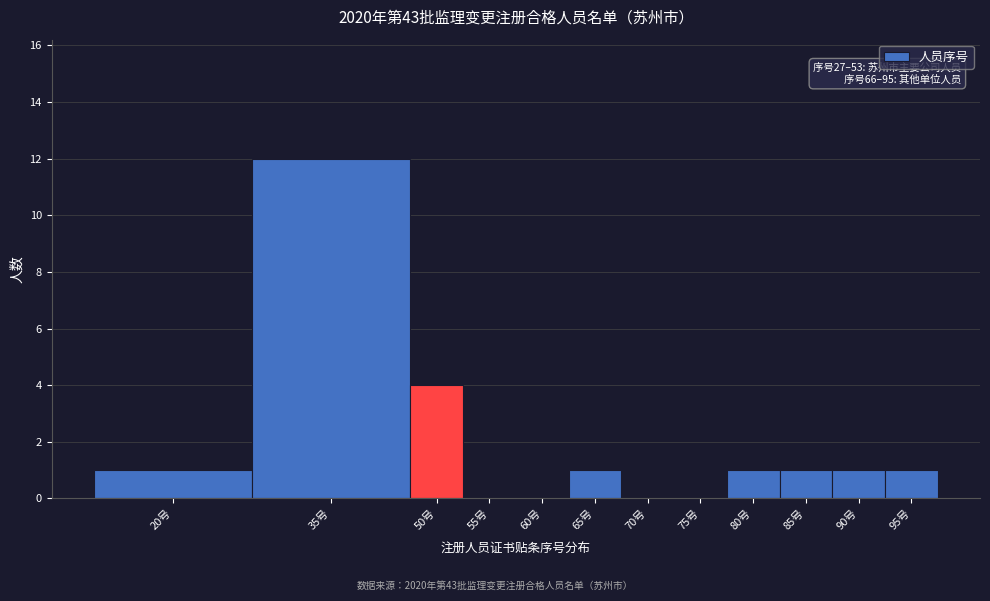

Reading left to right, extract all data points from this chart.

20号=1	35号=12	50号=4	55号=0	60号=0	65号=1	70号=0	75号=0	80号=1	85号=1	90号=1	95号=1